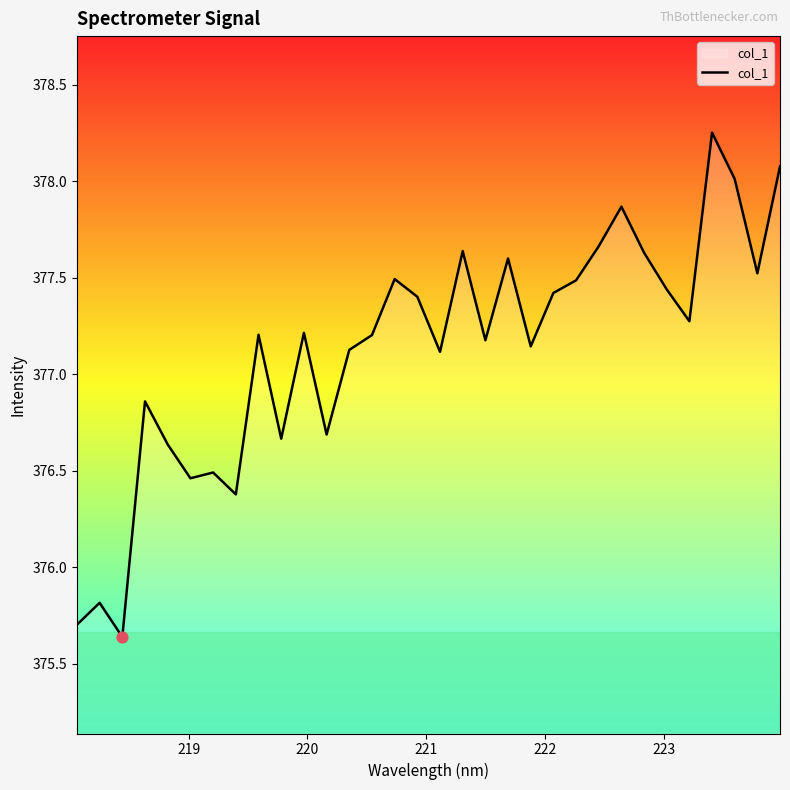

How many lines are shown in the chart?

1